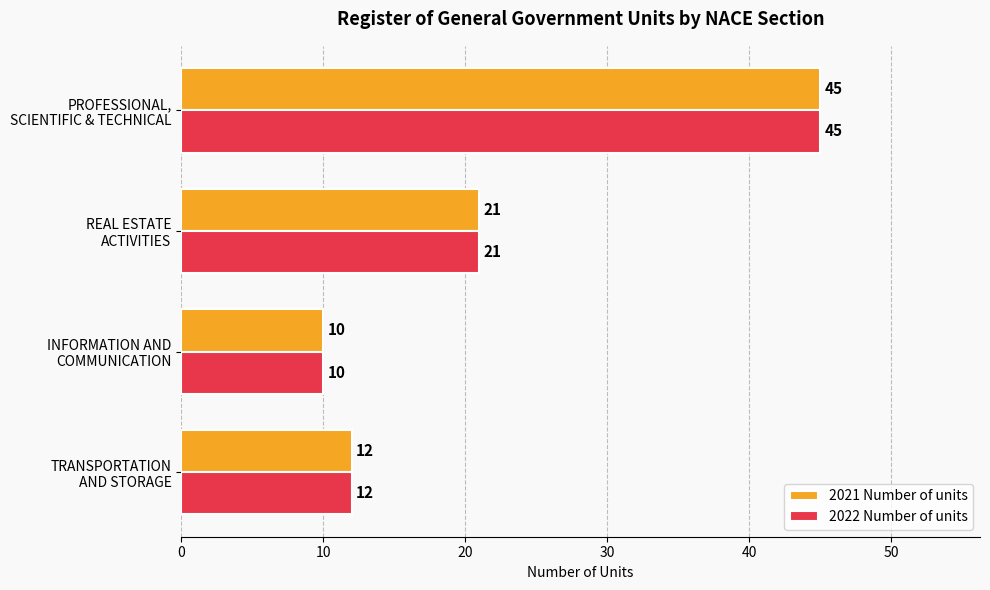

What is the smallest value displayed?

10